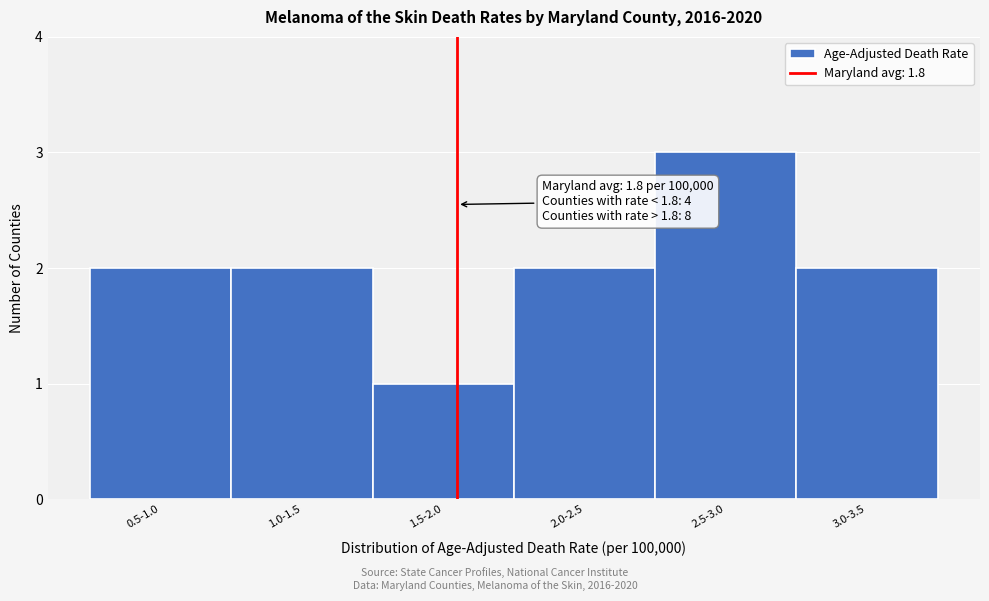

Reading left to right, extract all data points from this chart.

2	2	1	2	3	2